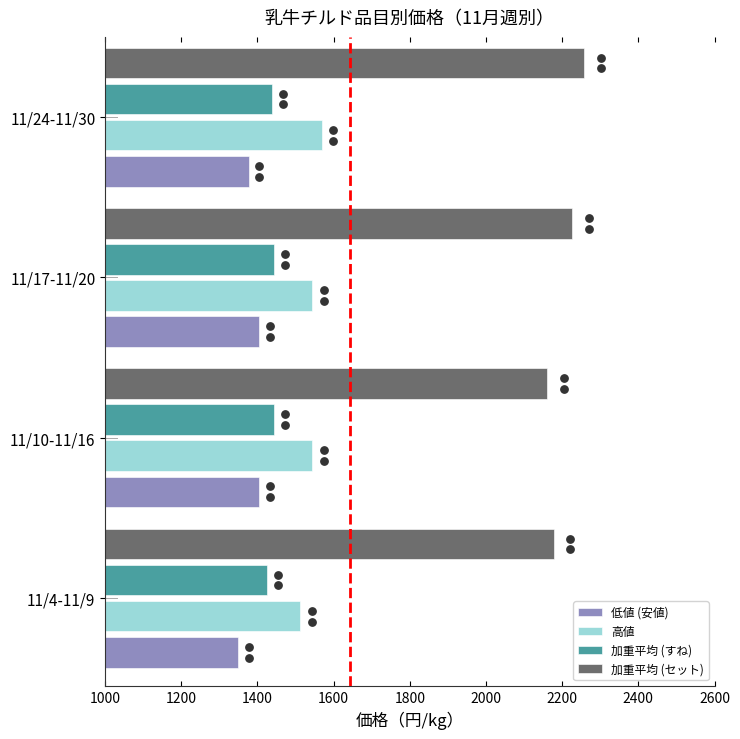

Which series has the largest total across all categories?

加重平均 (セット)